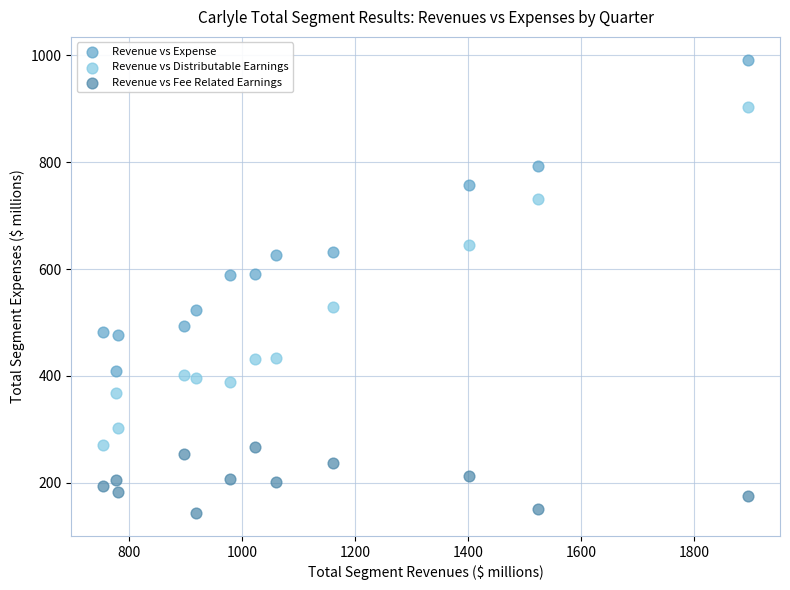

Which series contains the lowest Y value?

Revenue vs Fee Related Earnings